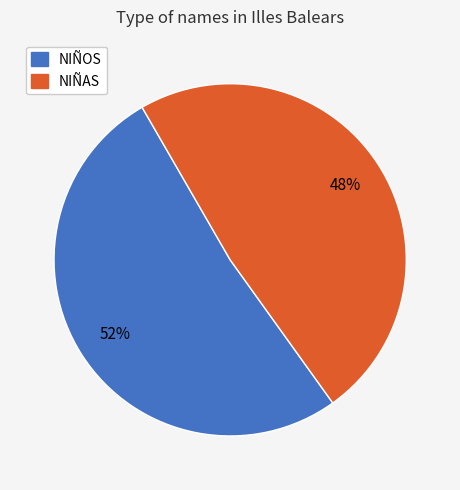

Is there a majority slice in this chart?

Yes